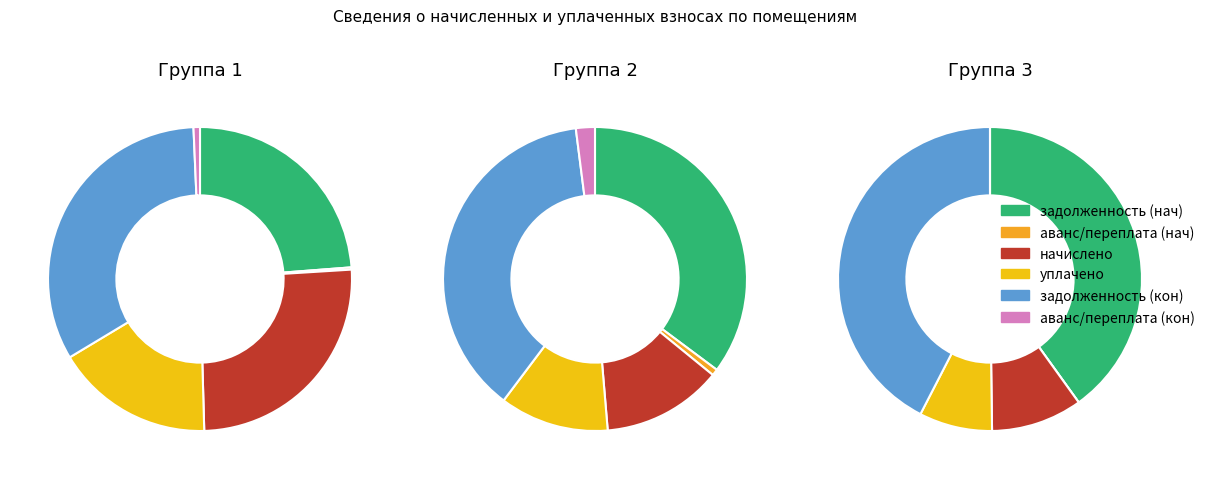

To the nearest percent, what is the difference between the 16 and 11 slice percentages?

3%